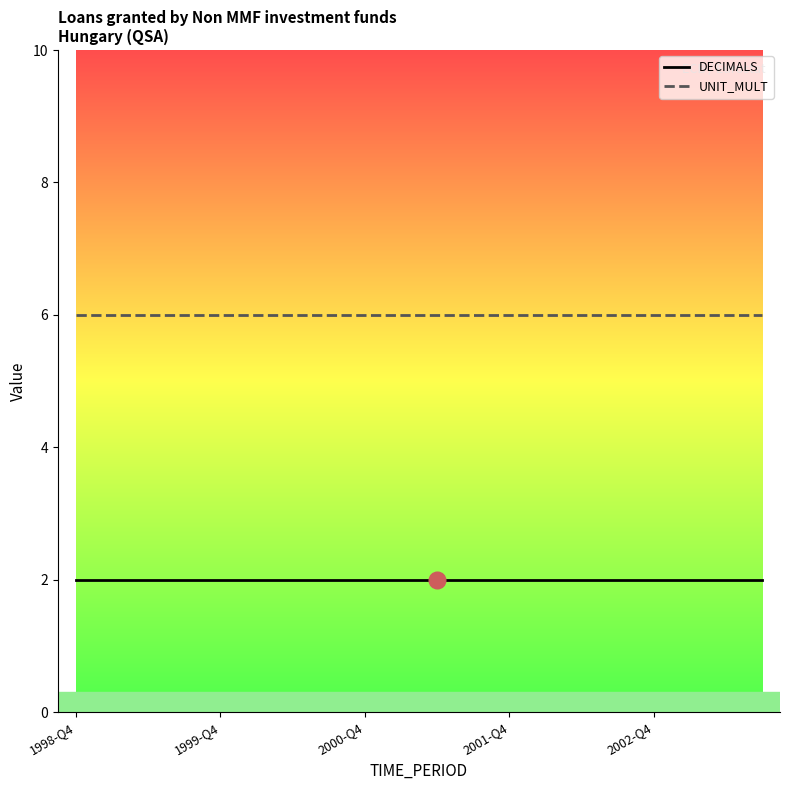

What is the highest value of the DECIMALS series?

2